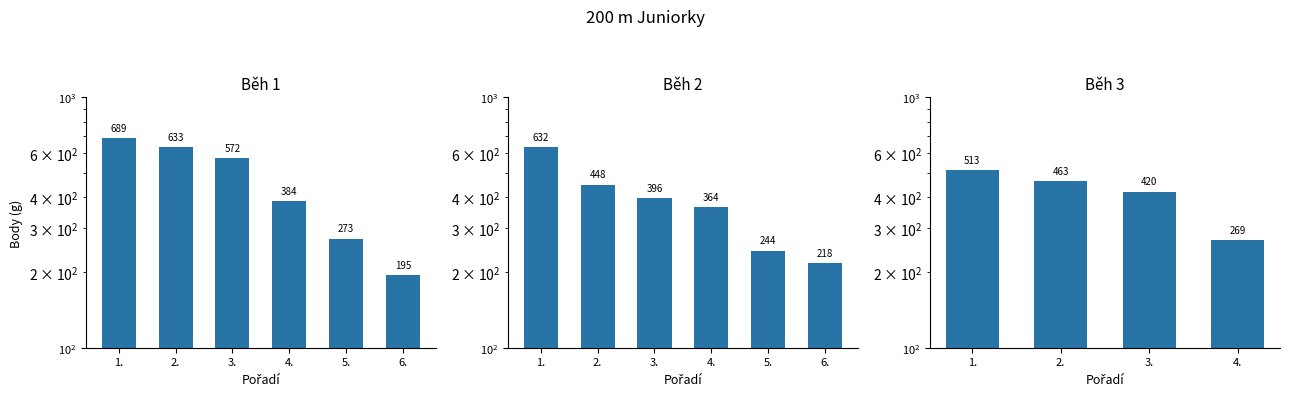

What is the label of the 6th bar from the left?

6.